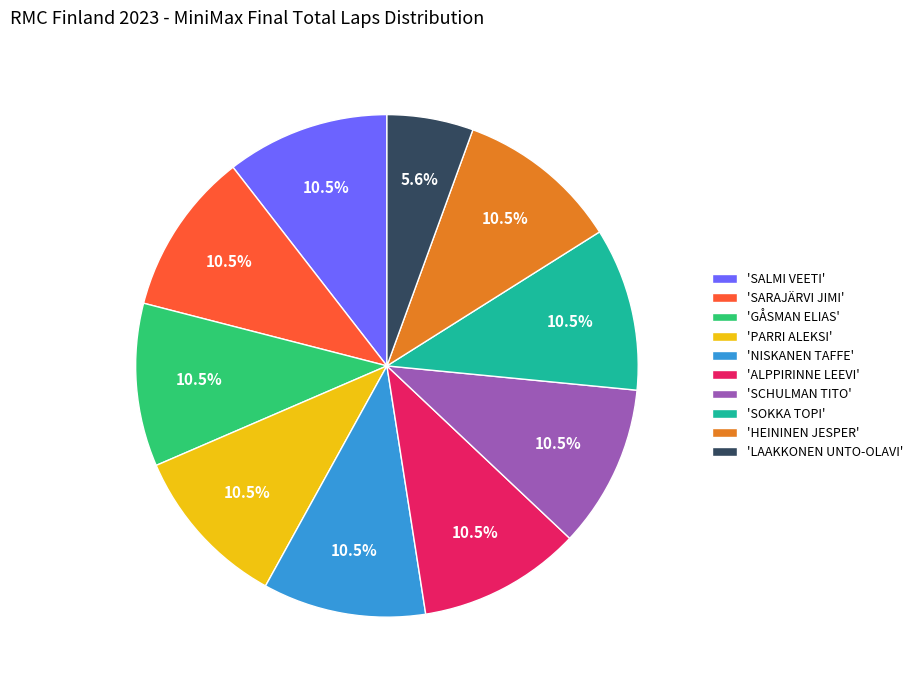

To the nearest percent, what is the difference between the largest and smallest slice percentages?

5%